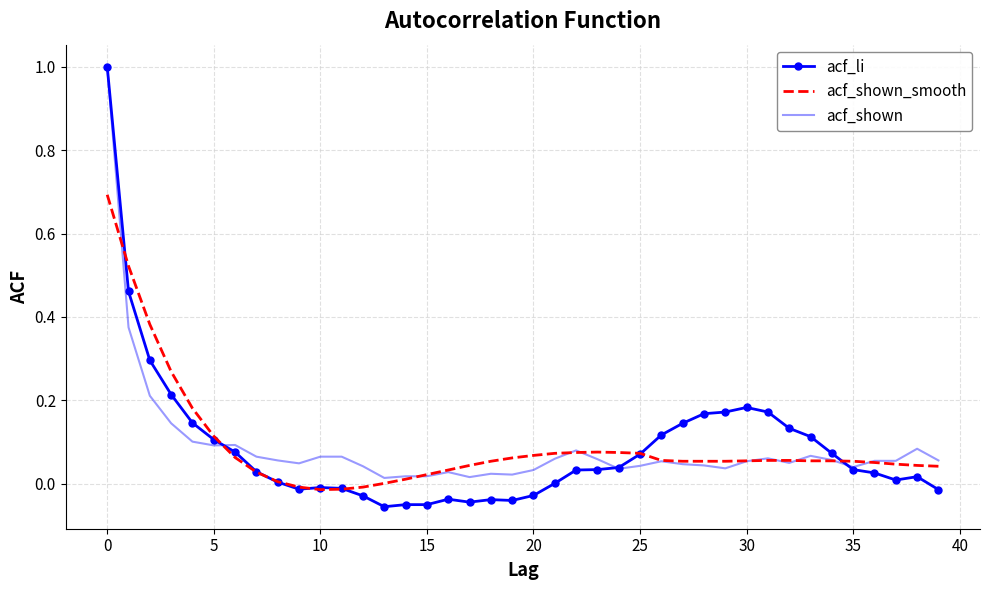

What is the maximum value shown in the chart?

1.0